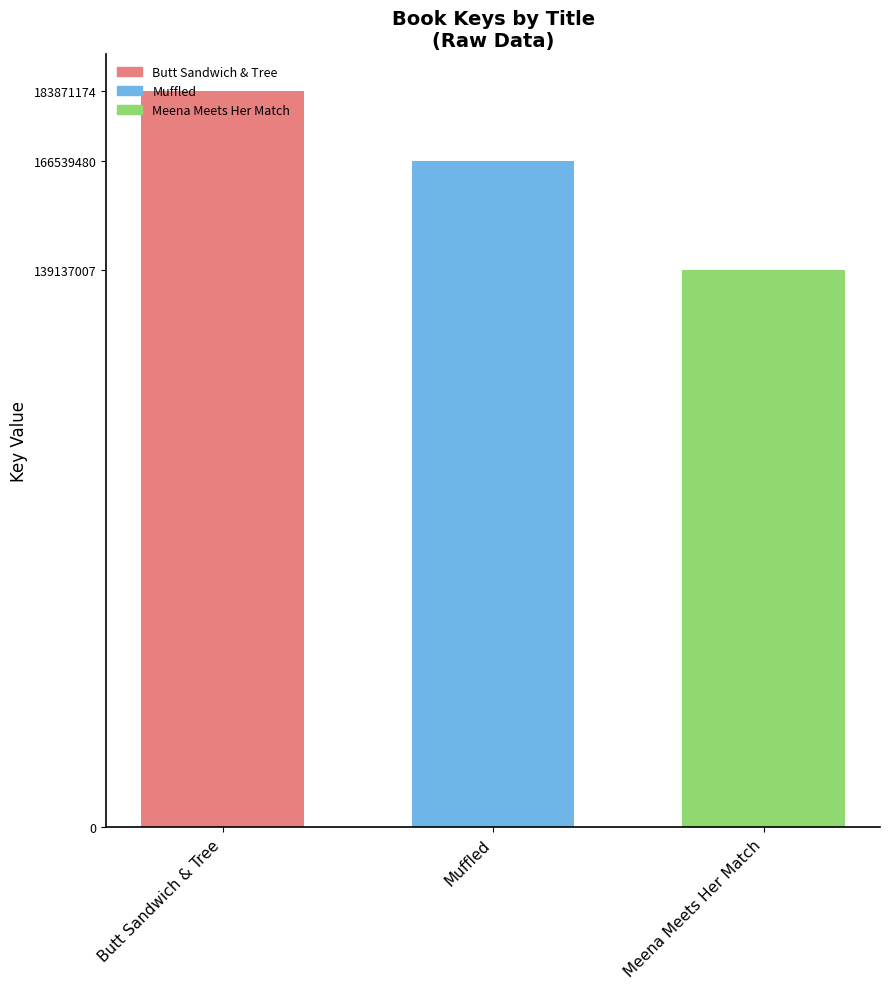

What is the change in value from Butt Sandwich & Tree to Meena Meets Her Match?

-44734167